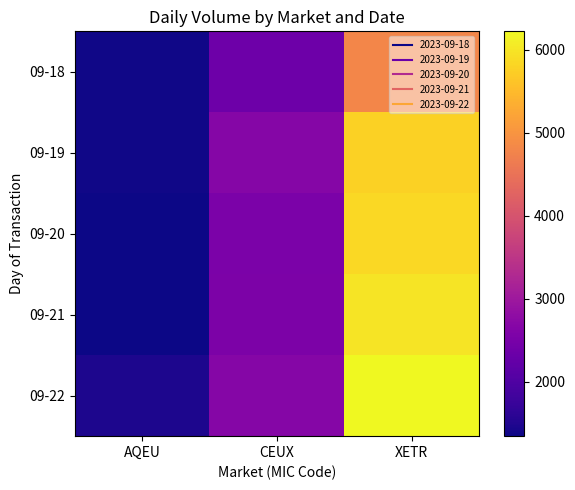

How many categories are shown in the chart?

3